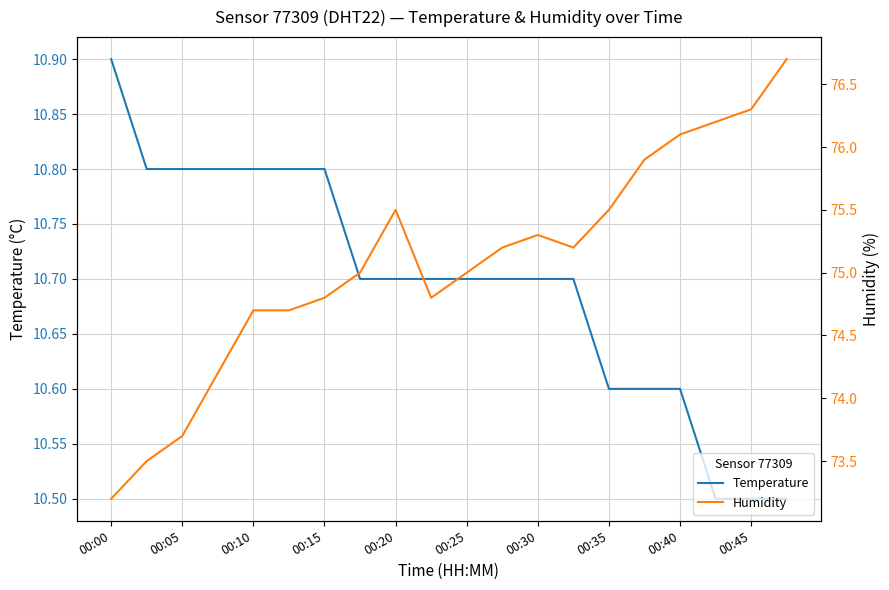

What is the highest value of the Humidity series?

76.7